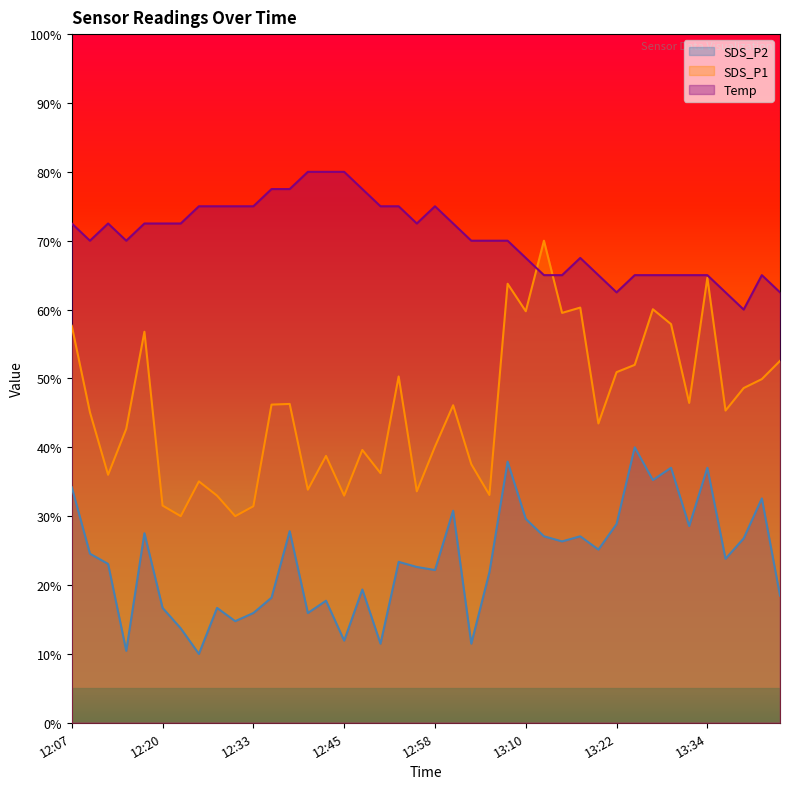

Reading left to right, list all the values displayed in this chart.

SDS_P1: 57.6	45.1	36.0	42.7	56.8	31.5	30.0	35.0	33.0	30.0	31.4	46.2	46.3	33.8	38.7	33.0	39.6	36.2	50.3	33.6	40.1	46.1	37.5	33.1	63.8	59.8	70.0	59.5	60.3	43.5	50.9	52.0	60.0	57.9	46.4	64.6	45.3	48.6	49.9	52.5
SDS_P2: 34.2	24.6	23.1	10.4	27.5	16.7	13.7	10.0	16.7	14.8	15.9	18.2	27.8	15.9	17.7	11.9	19.4	11.5	23.4	22.6	22.2	30.8	11.5	21.9	37.9	29.6	27.1	26.3	27.1	25.1	28.9	40.0	35.2	37.0	28.6	37.0	23.8	26.8	32.6	18.5
Temp: 72.5	70.0	72.5	70.0	72.5	72.5	72.5	75.0	75.0	75.0	75.0	77.5	77.5	80.0	80.0	80.0	77.5	75.0	75.0	72.5	75.0	72.5	70.0	70.0	70.0	67.5	65.0	65.0	67.5	65.0	62.5	65.0	65.0	65.0	65.0	65.0	62.5	60.0	65.0	62.5